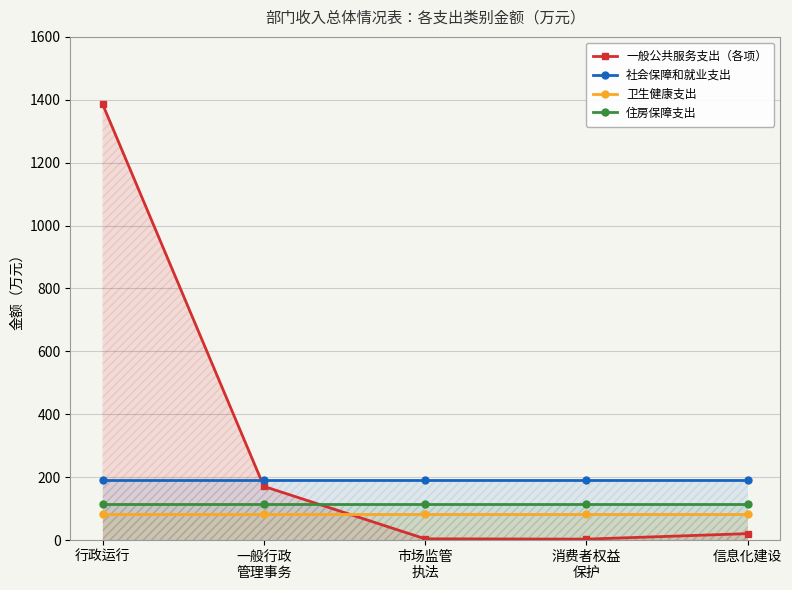

What is the smallest value displayed?

3.0